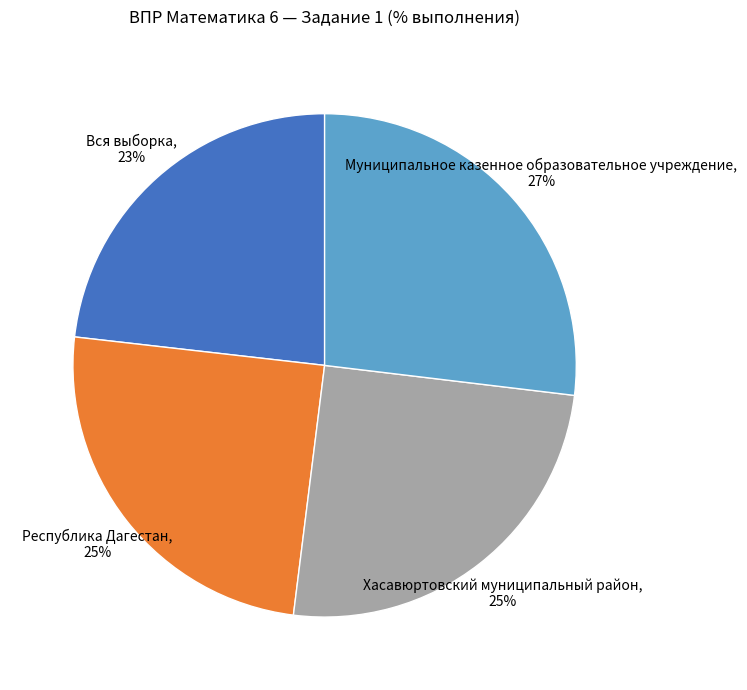

Combined, do Вся выборка and Хасавюртовский муниципальный район account for over 50%?

No